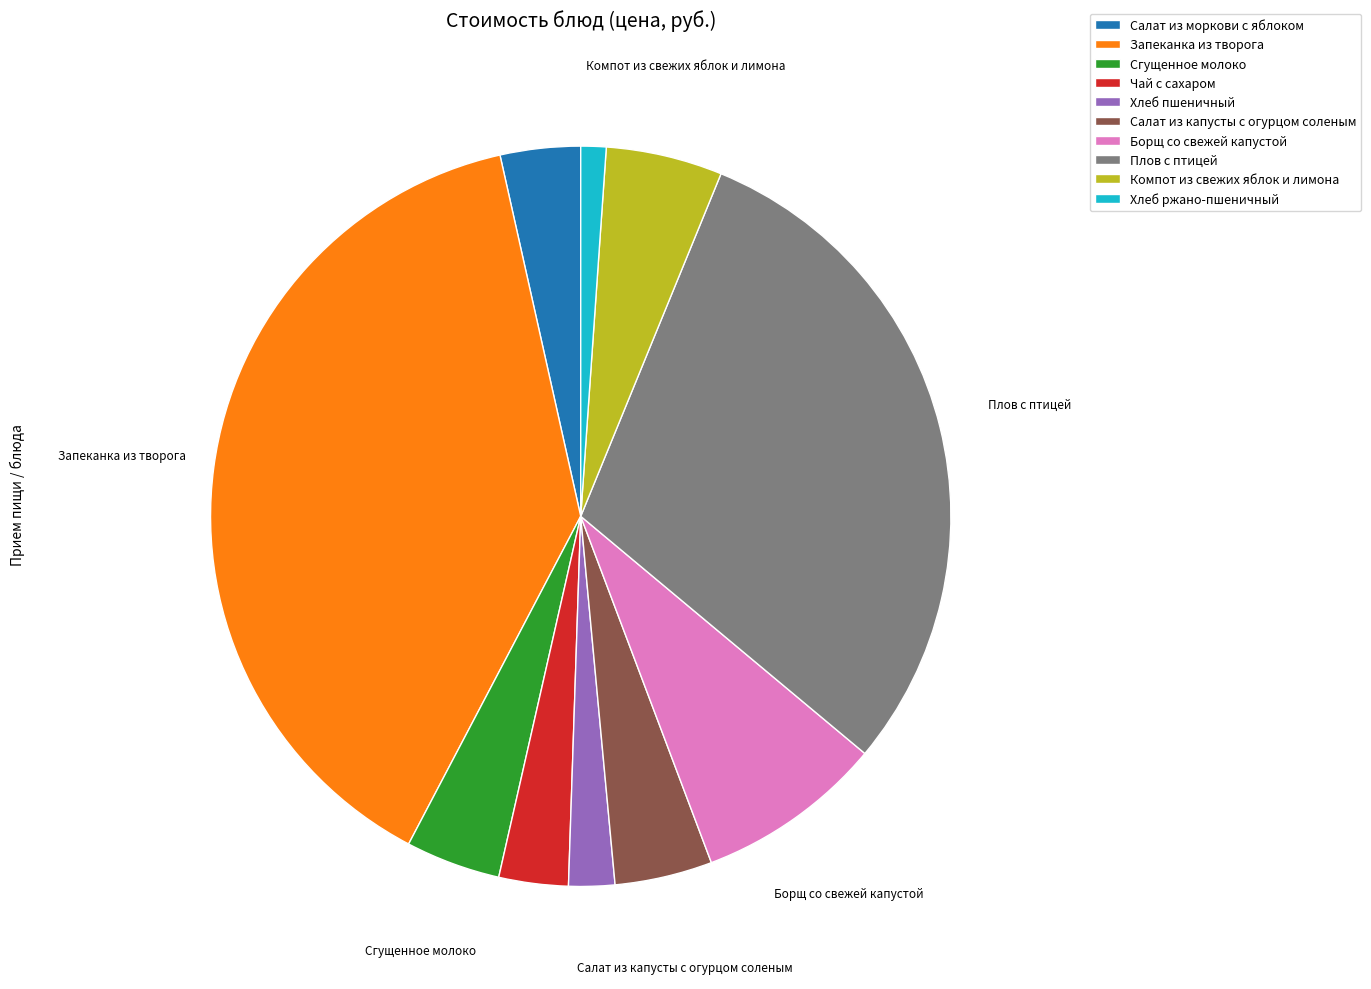

Is there a majority slice in this chart?

No